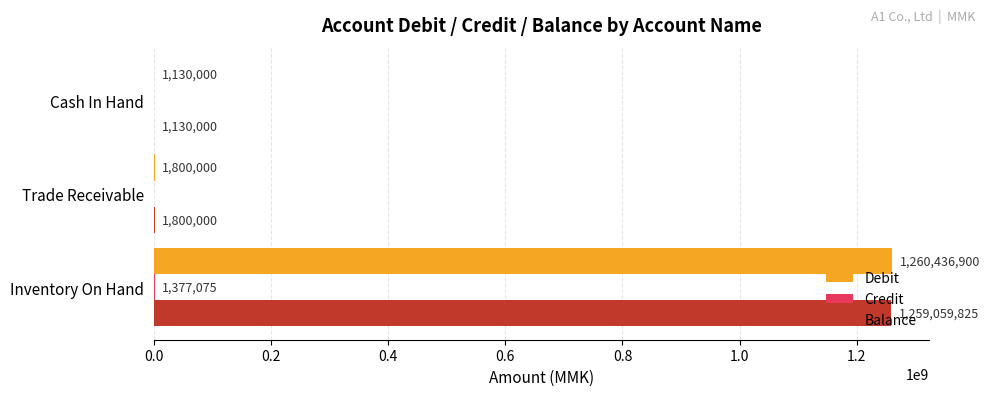

Which series changed the most between Inventory On Hand and Trade Receivable?

Debit